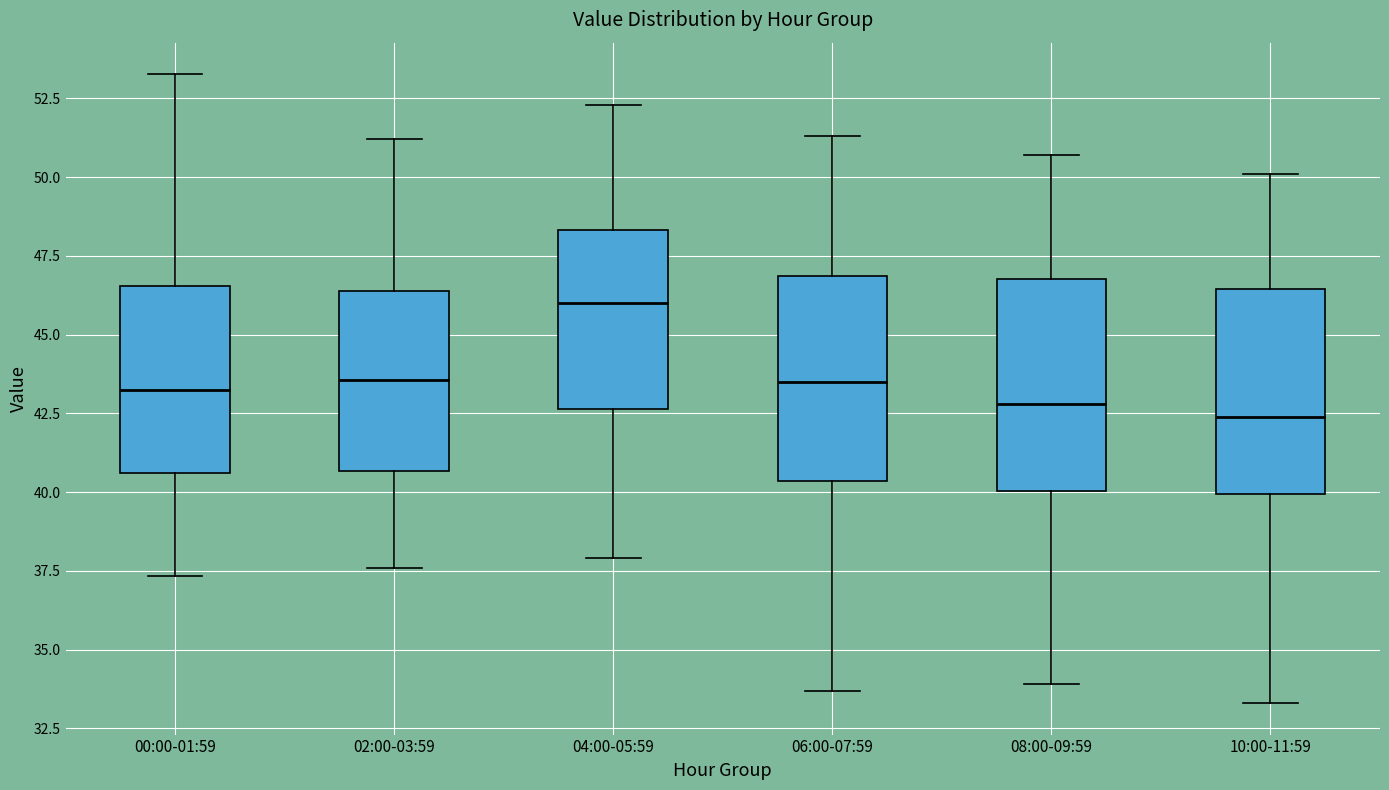

Where does the median line of the box for 08:00-09:59 sit on the y-axis? The values are not printed on the chart, so give them approximately, as read against the axis.

43.0